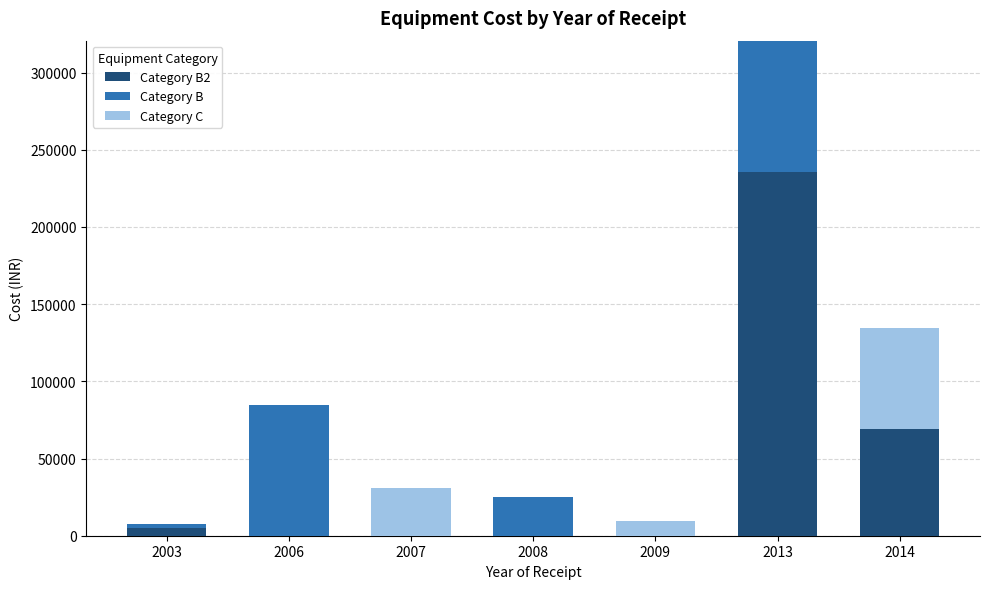

At which category is the sum across all series the highest?

2013